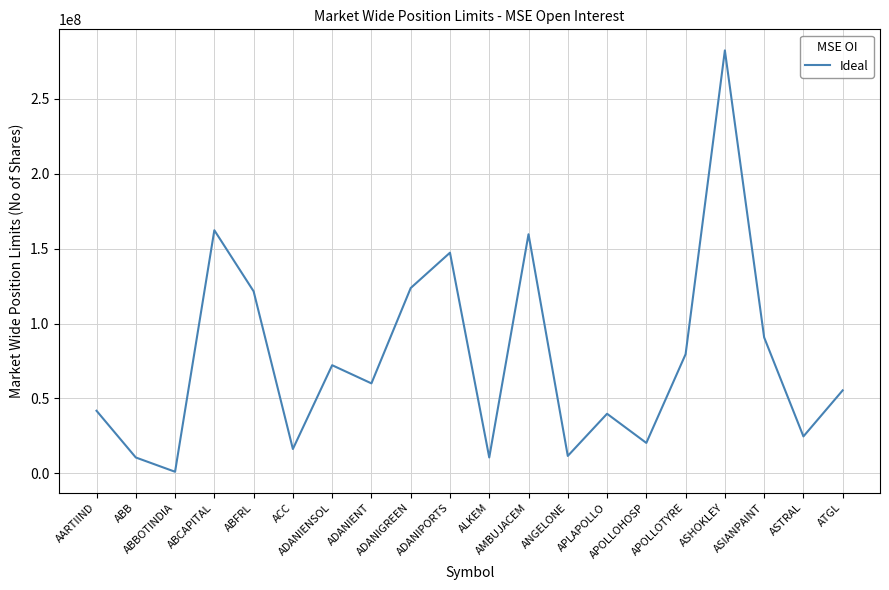

Which has a higher value, AMBUJACEM or ASTRAL?

AMBUJACEM